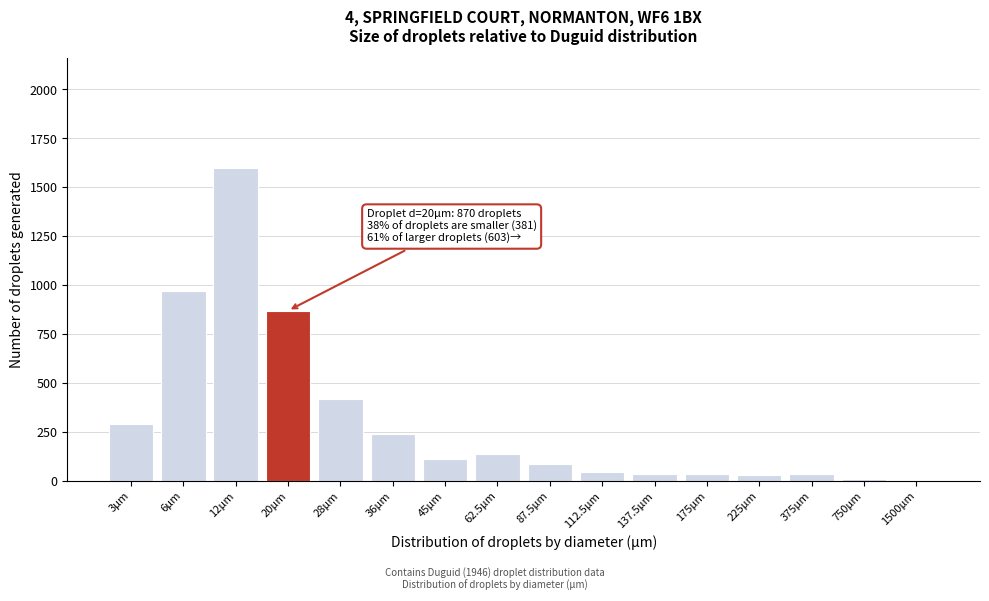

At which label is the value closest to 801?

20μm